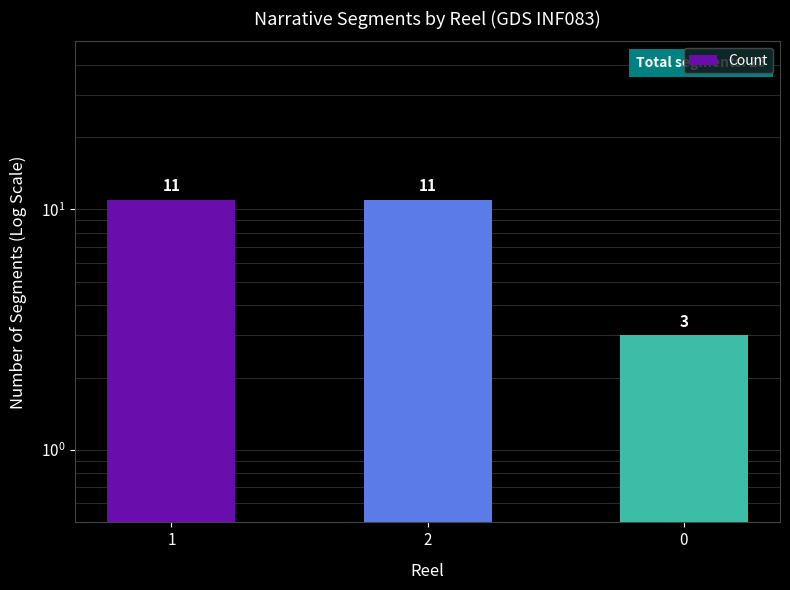

The value at 2 is 17. True or false?

False